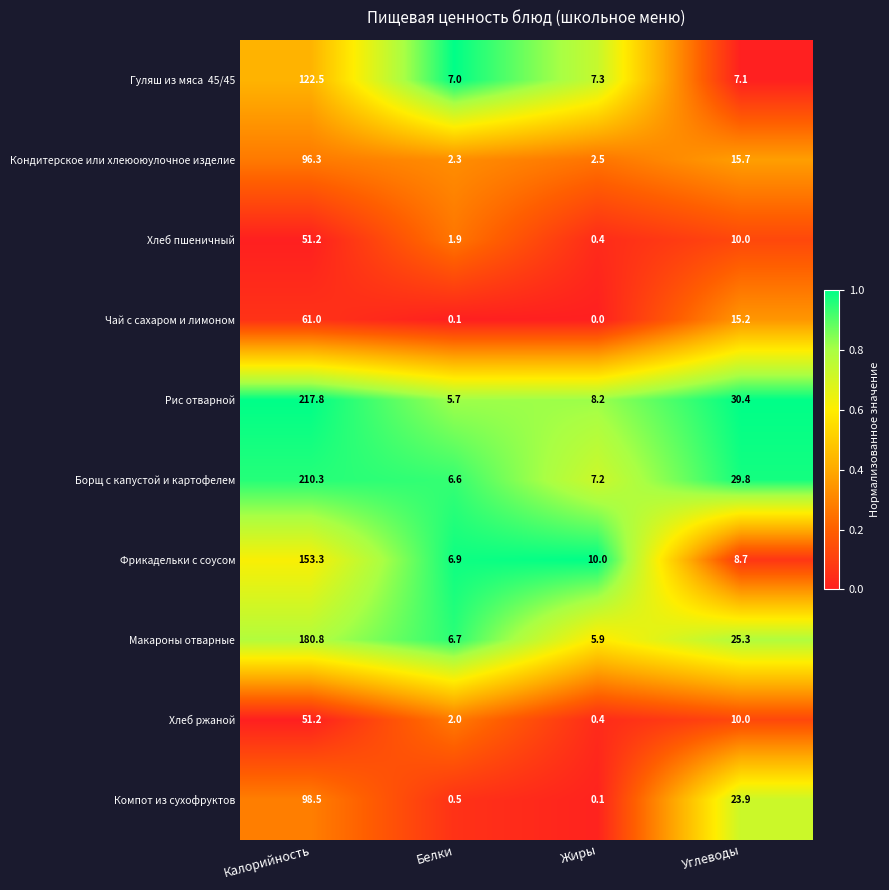

Which series changed the most between Калорийность and Жиры?

Рис отварной